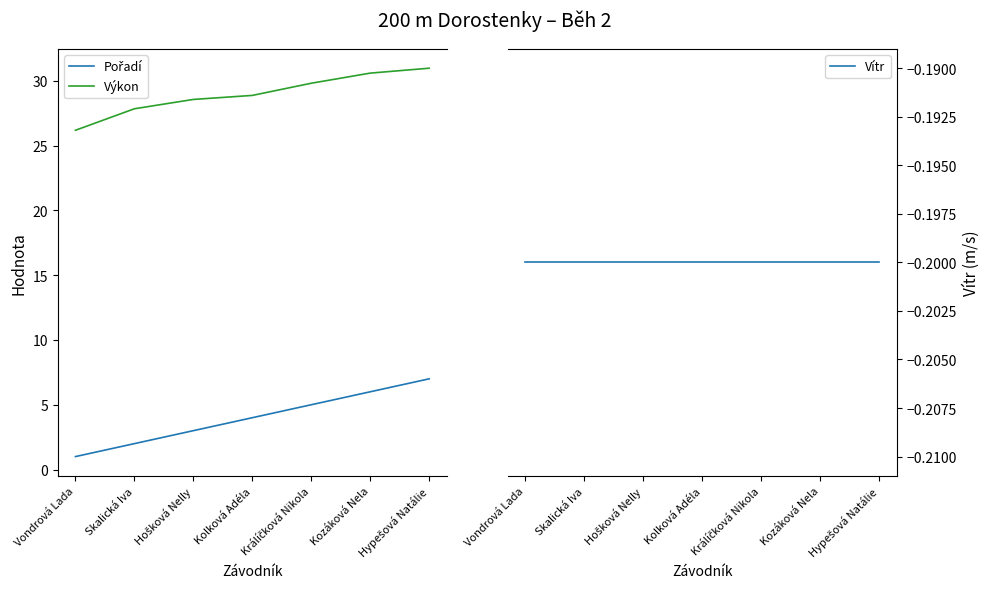

What is the total value across all series at Hypešová Natálie?

37.8